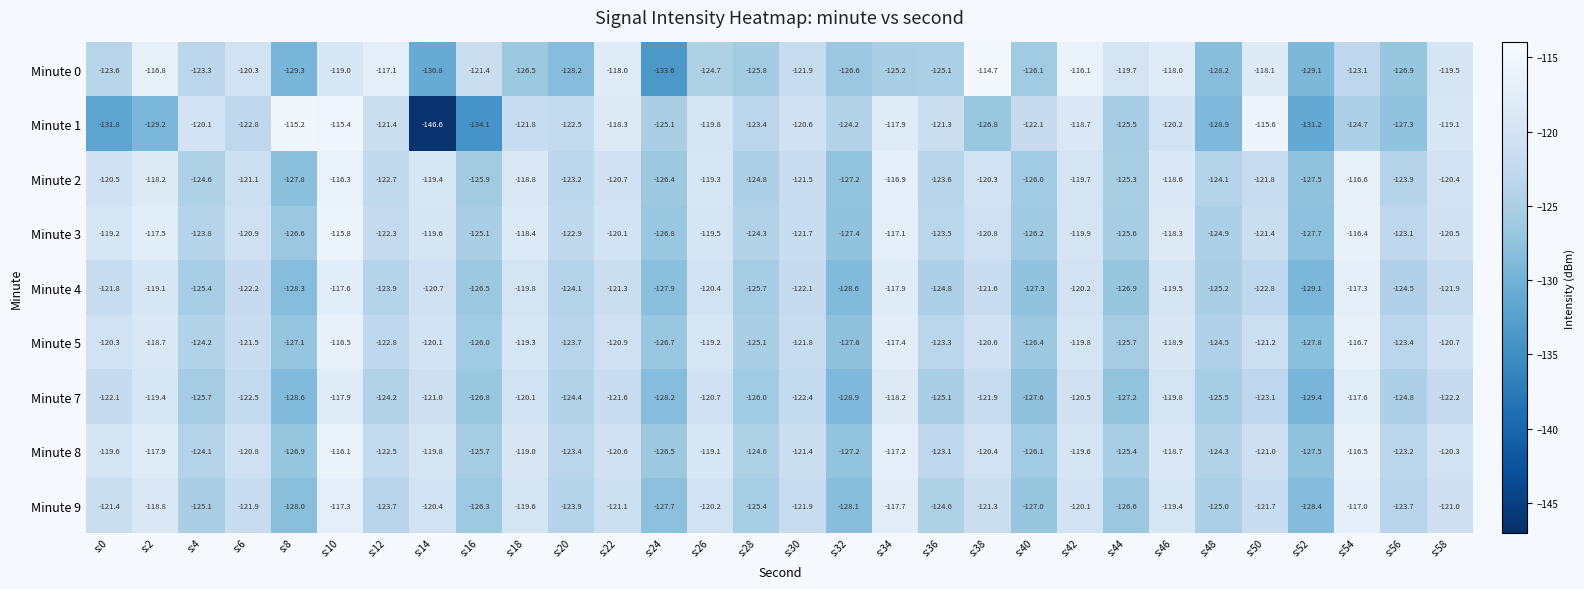

Which series has the largest total across all categories?

Minute 3